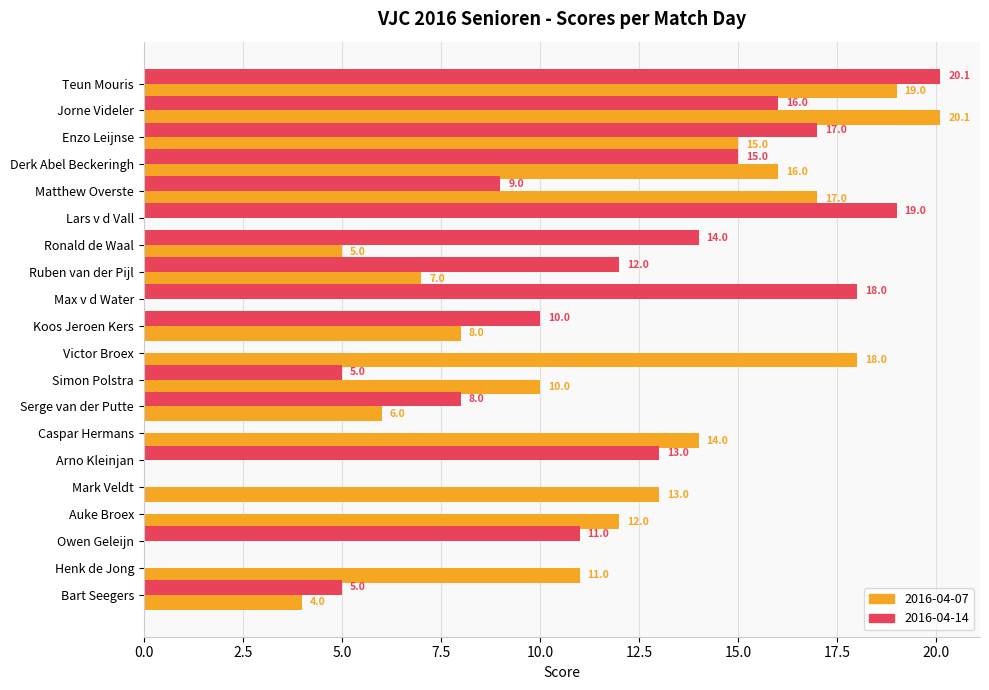

Between Enzo Leijnse and Arno Kleinjan, which series saw the biggest shift?

2016-04-07